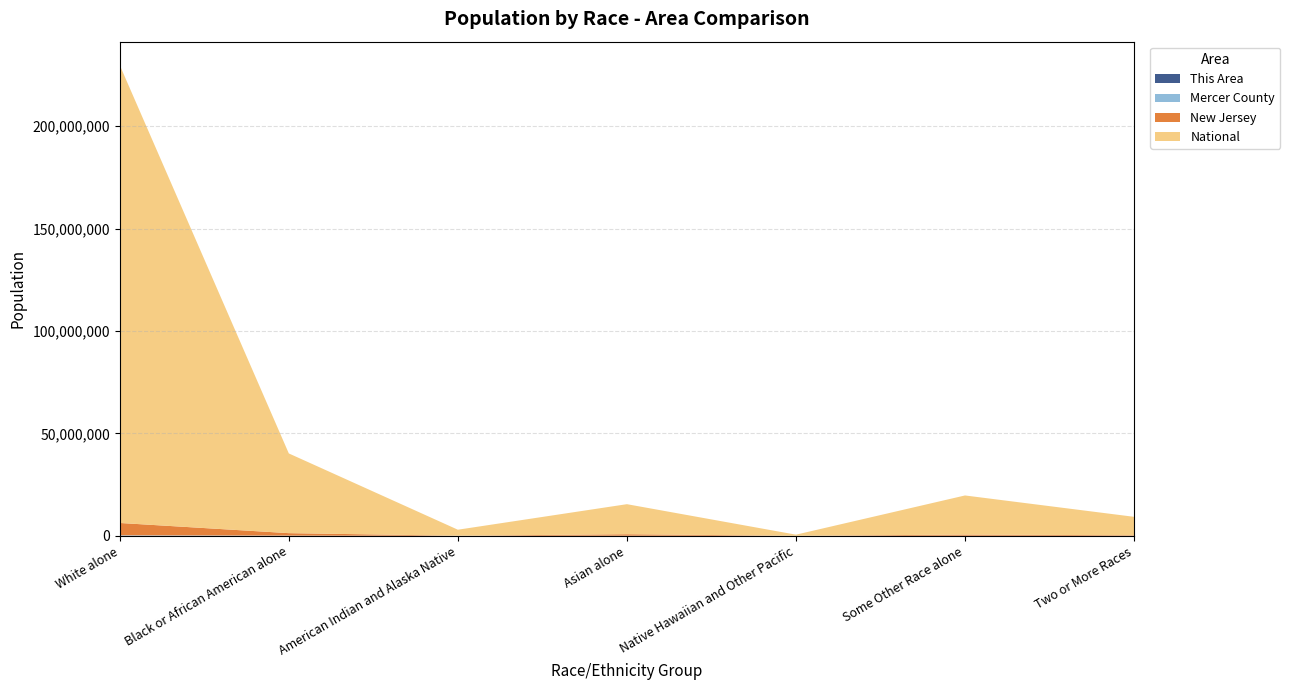

Reading left to right, extract all data points from this chart.

This Area: White alone=268	Black or African American alone=3245	American Indian and Alaska Native=32	Asian alone=6	Native Hawaiian and Other Pacific=5	Some Other Race alone=180	Two or More Races=122
Mercer County: White alone=225011	Black or African American alone=74318	American Indian and Alaska Native=1194	Asian alone=32752	Native Hawaiian and Other Pacific=295	Some Other Race alone=22856	Two or More Races=10087
New Jersey: White alone=6029248	Black or African American alone=1204826	American Indian and Alaska Native=29026	Asian alone=725726	Native Hawaiian and Other Pacific=3043	Some Other Race alone=559722	Two or More Races=240303
National: White alone=223553265	Black or African American alone=38929319	American Indian and Alaska Native=2932248	Asian alone=14674252	Native Hawaiian and Other Pacific=540013	Some Other Race alone=19107368	Two or More Races=9009073